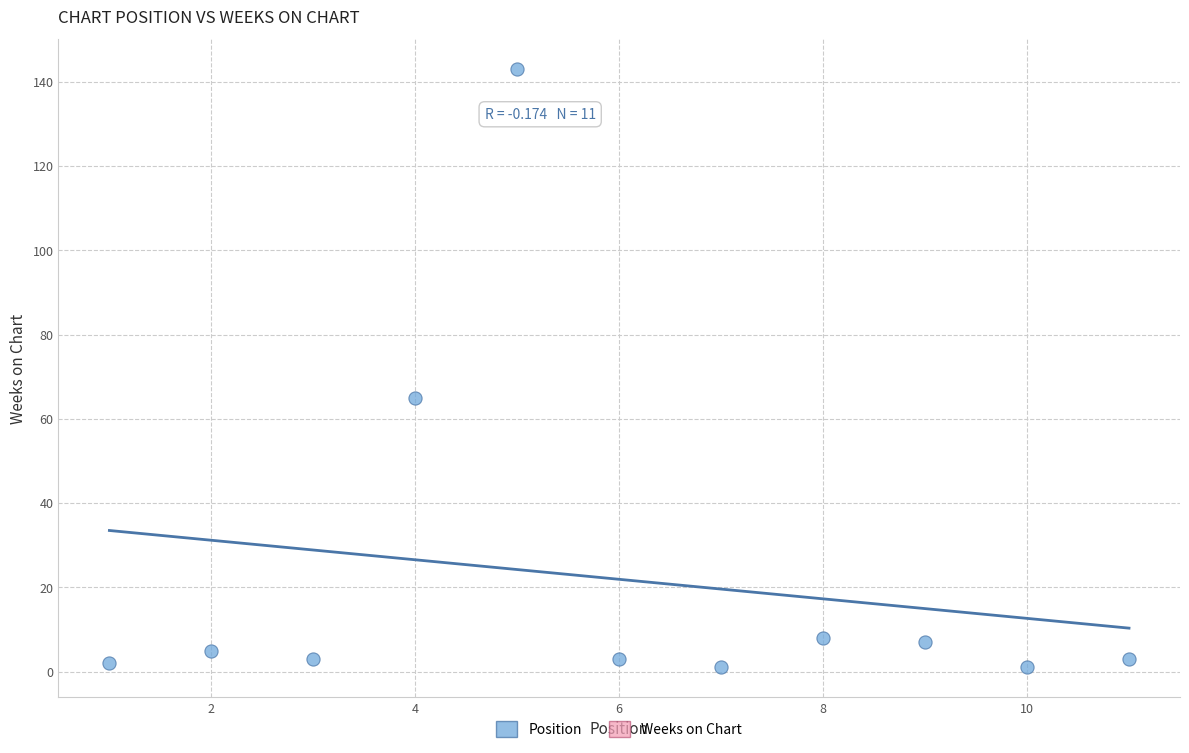

What is the average X value?

6